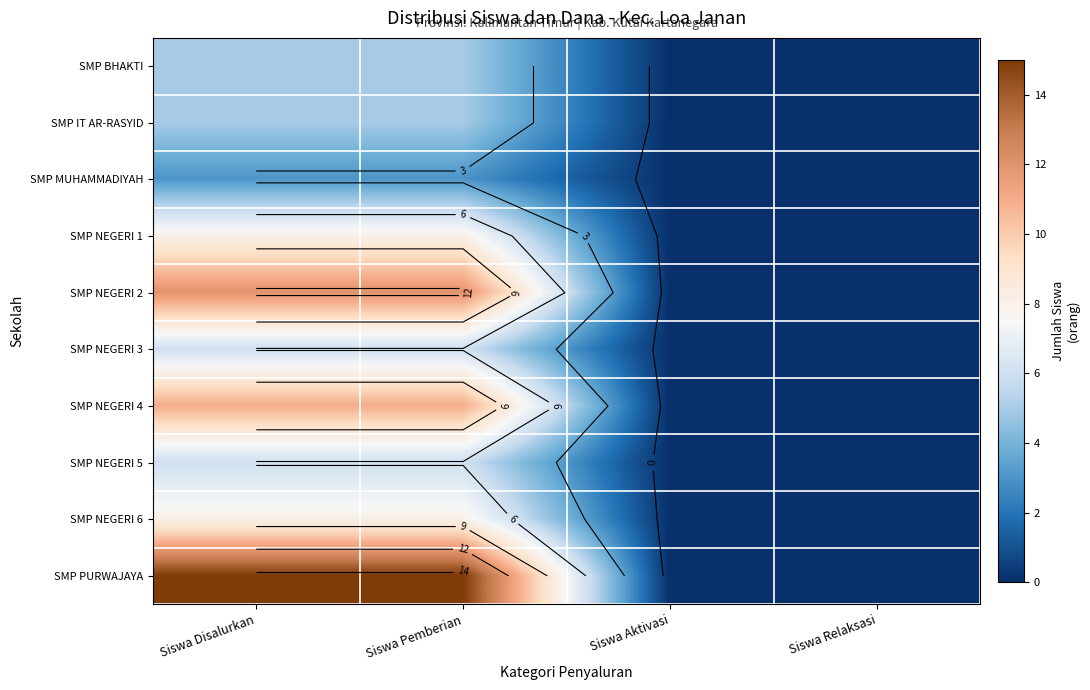

At which category is the sum across all series the highest?

Siswa Disalurkan